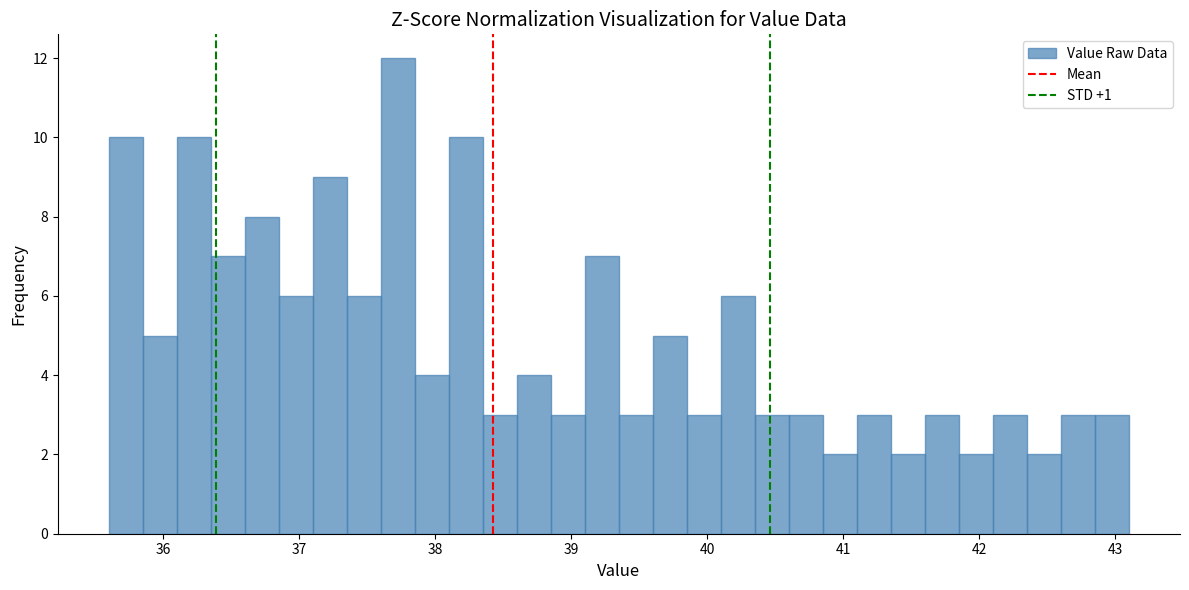

Read against the x-axis, roughly where is the centre of the tallest bar?

37.7